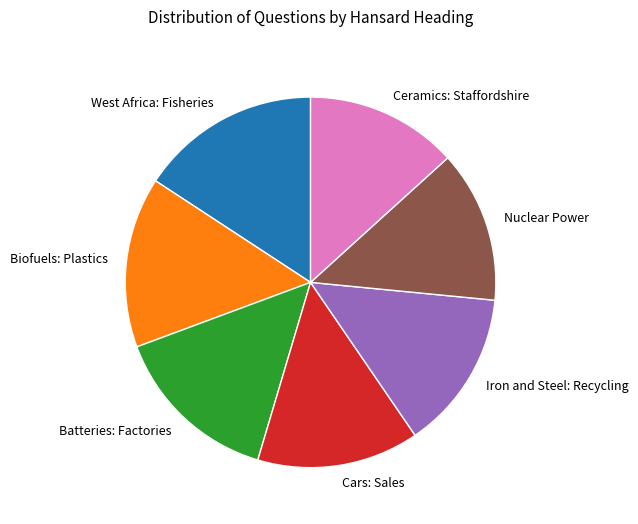

True or false: West Africa: Fisheries accounts for 5% of the total.

False